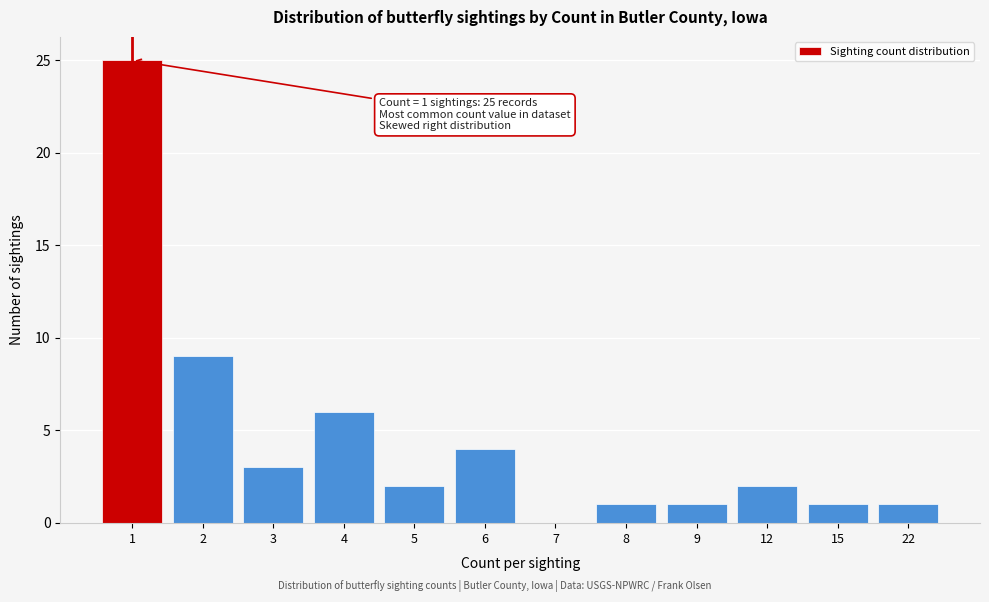

Reading left to right, list all the values displayed in this chart.

1=25	2=9	3=3	4=6	5=2	6=4	7=0	8=1	9=1	12=2	15=1	22=1